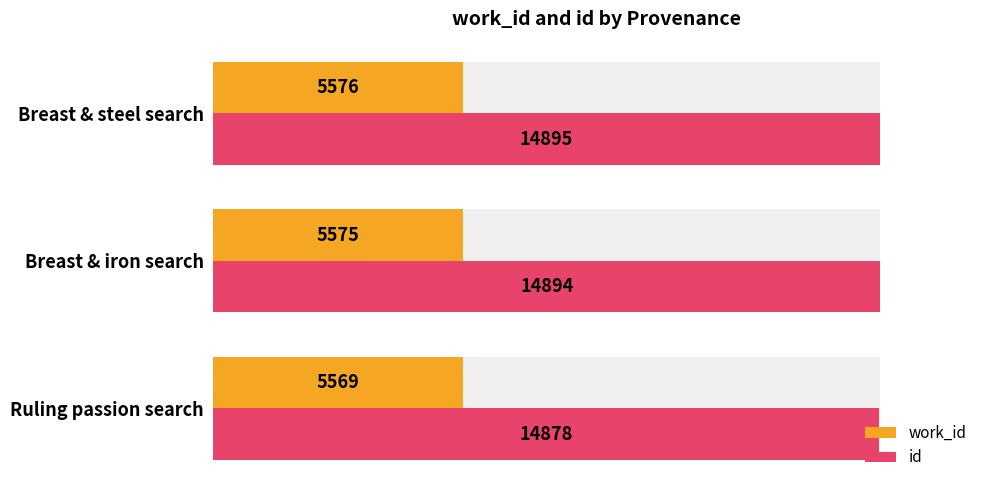

Which series has the widest spread of values?

id